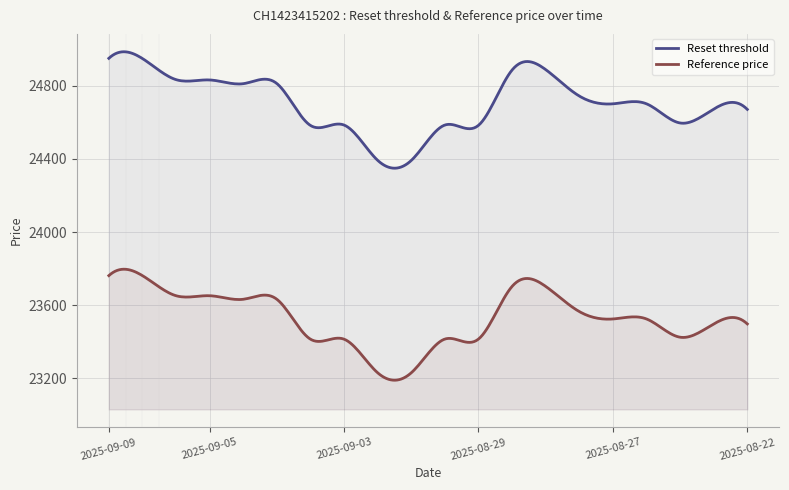

True or false: Reset threshold has more than 1 interior local peaks.

True